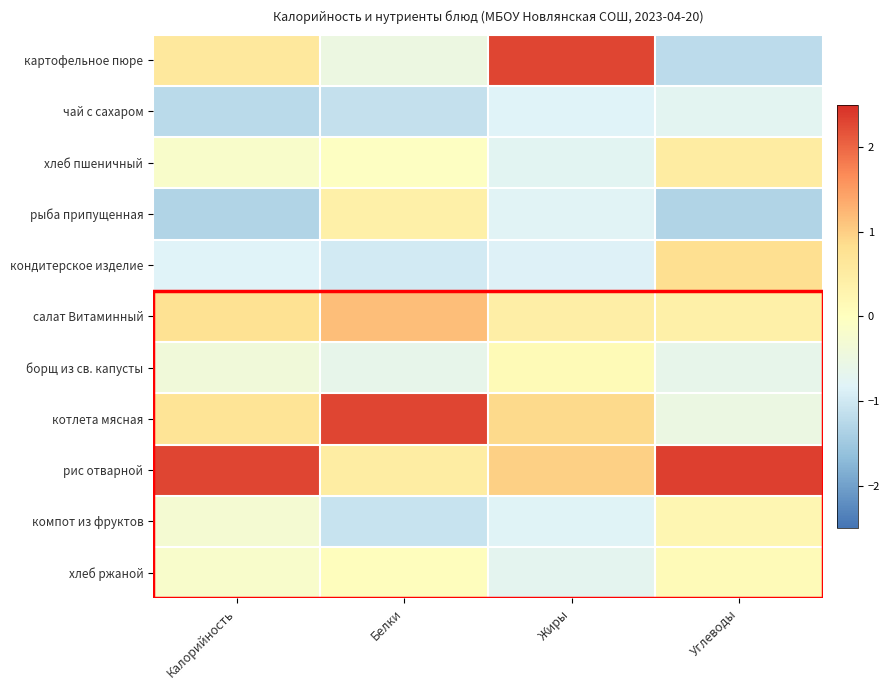

Count the number of data series in this chart.

11